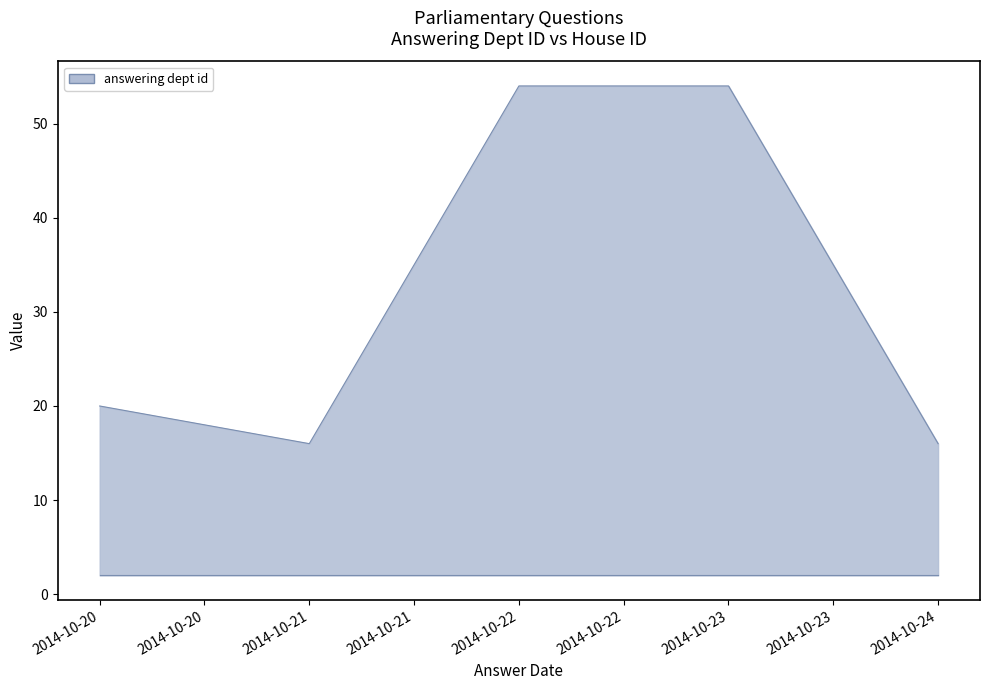

What is the average value?

32